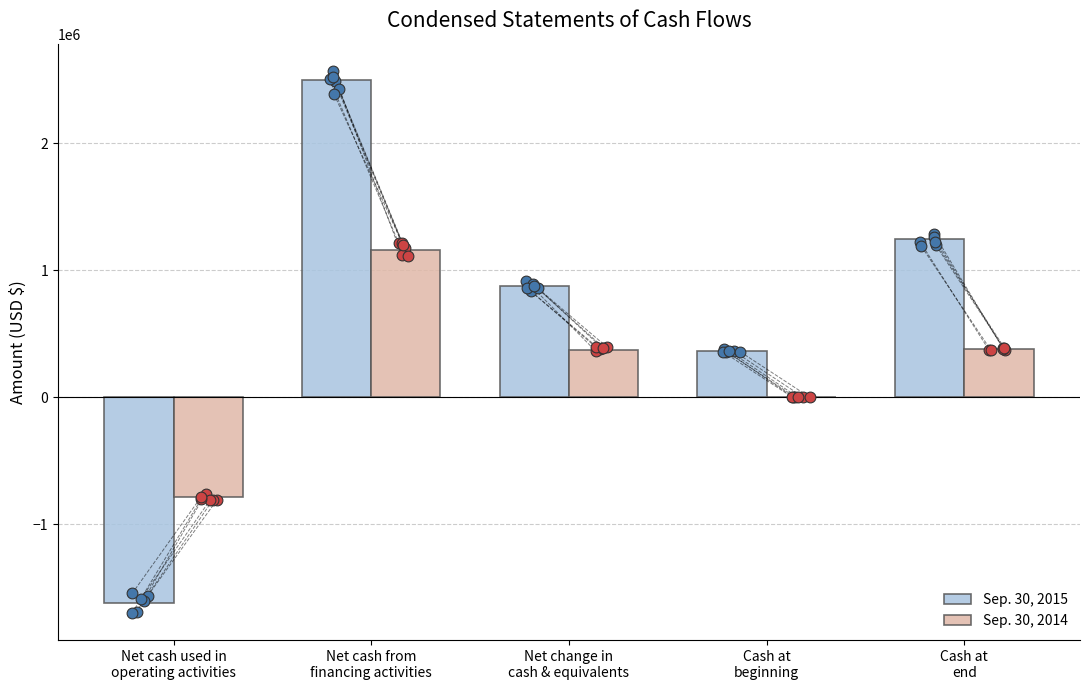

Which series reaches the maximum Y coordinate?

Sep. 30, 2015